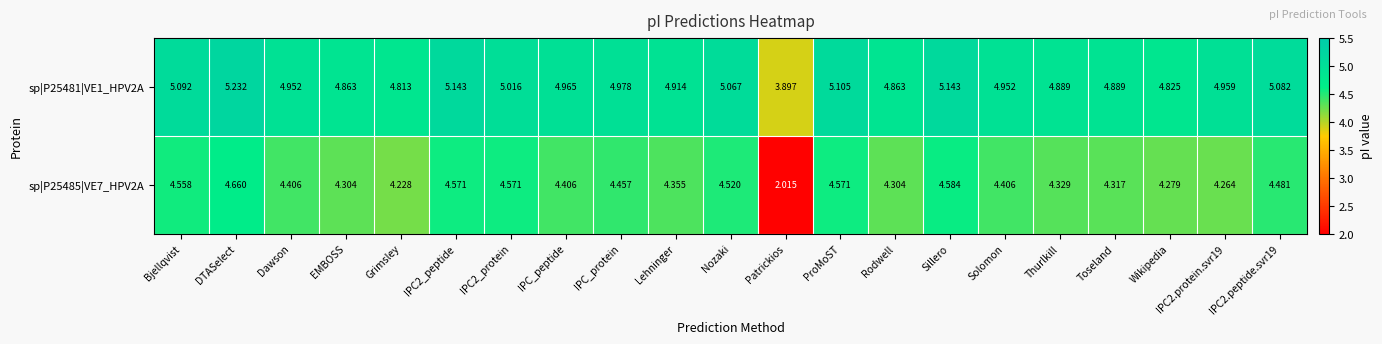

At which label is sp|P25481|VE1_HPV2A closest to 4?

Patrickios